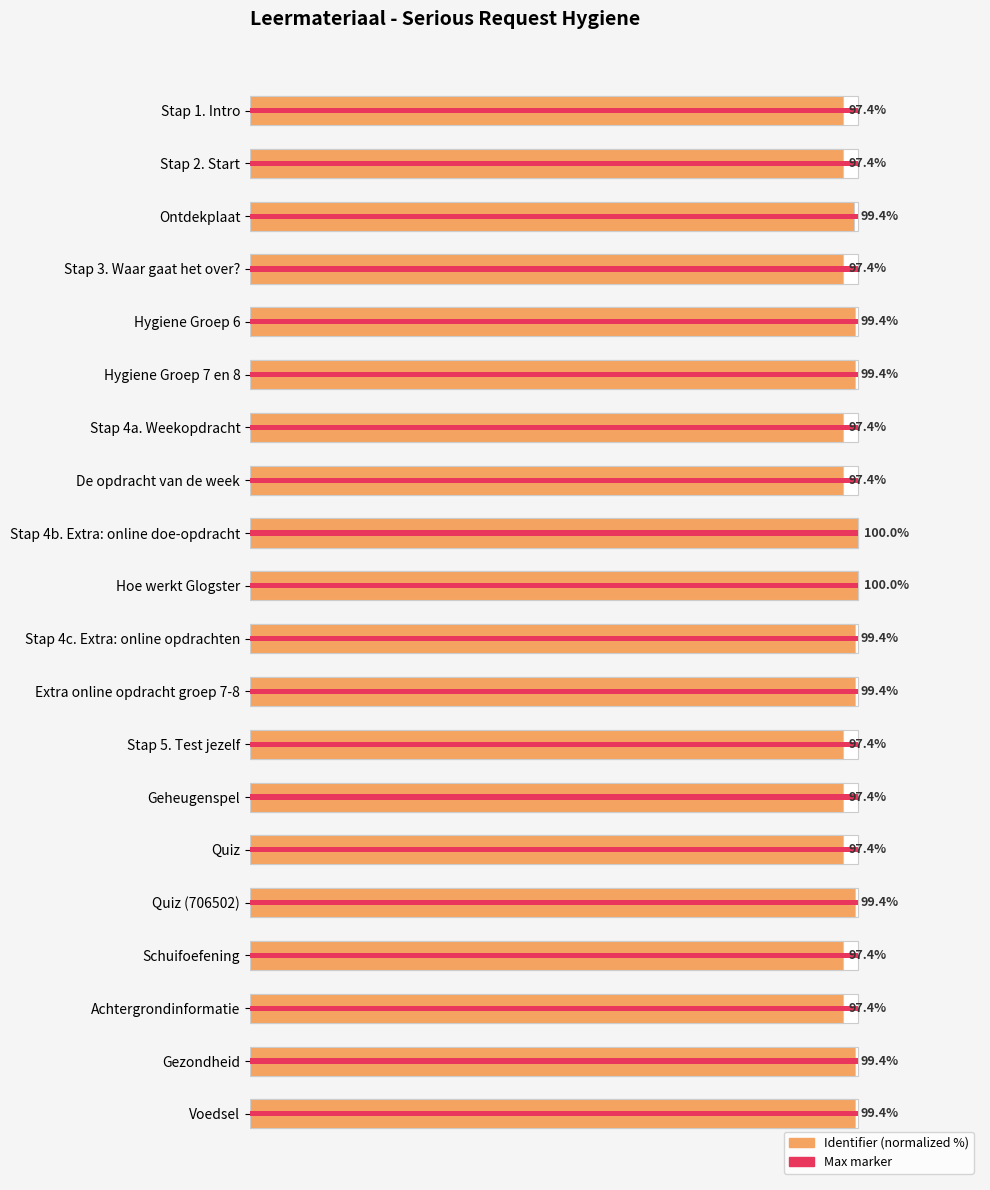

How many values are below 99?

10